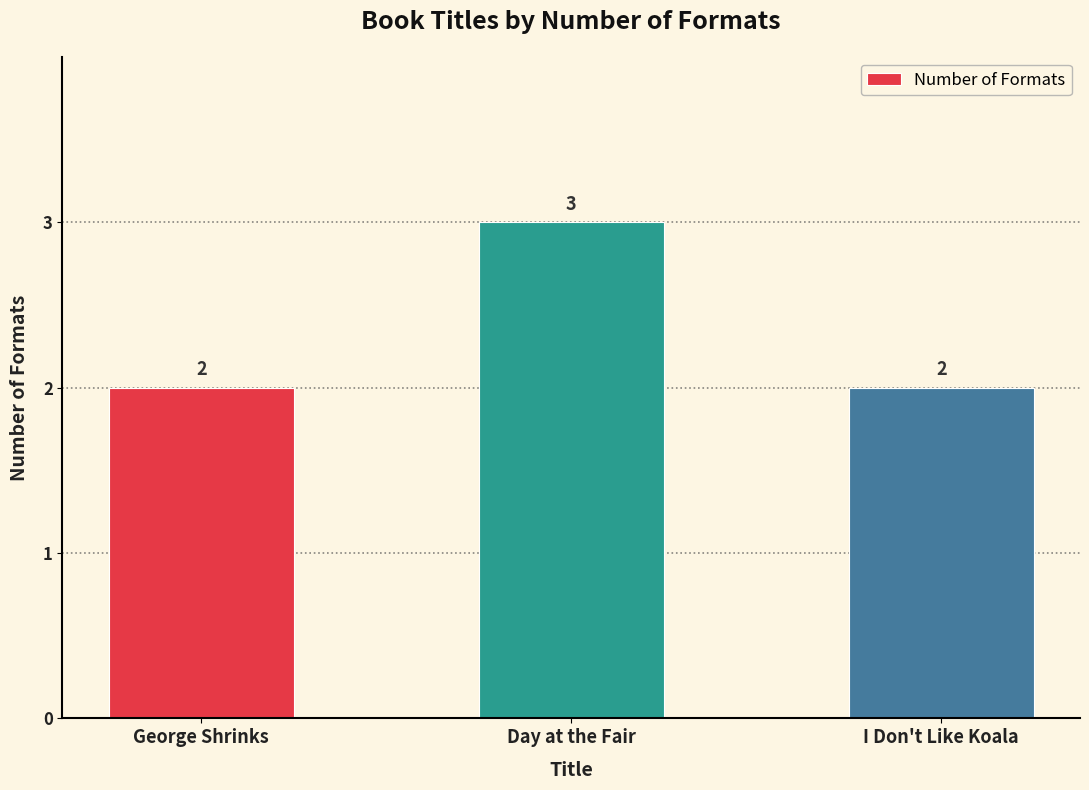

The value at Day at the Fair is 3. True or false?

True